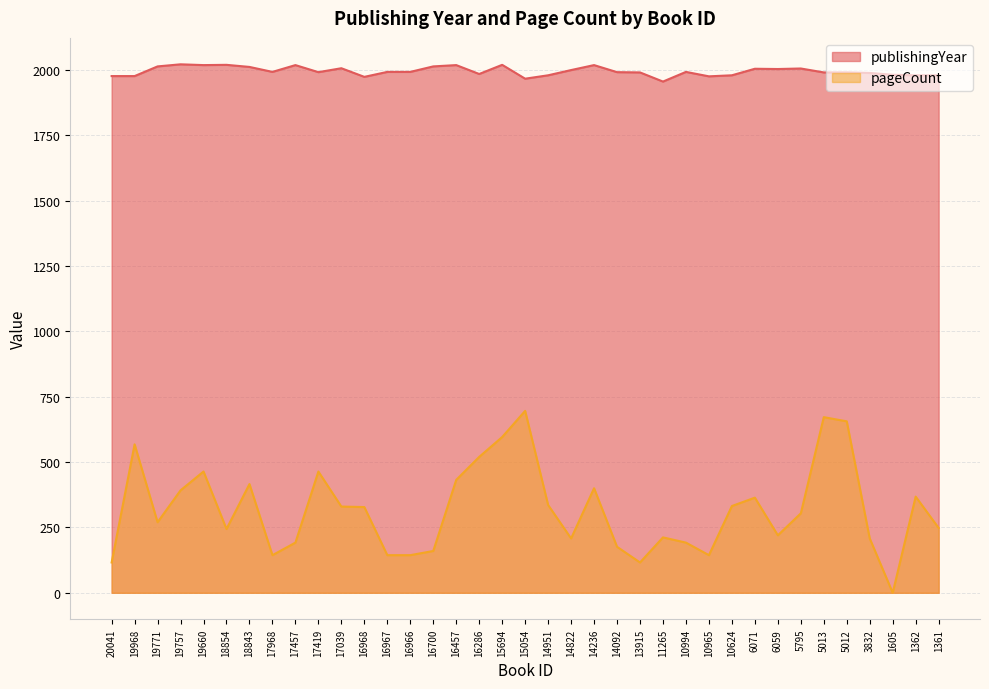

True or false: pageCount and publishingYear cross at least once.

False